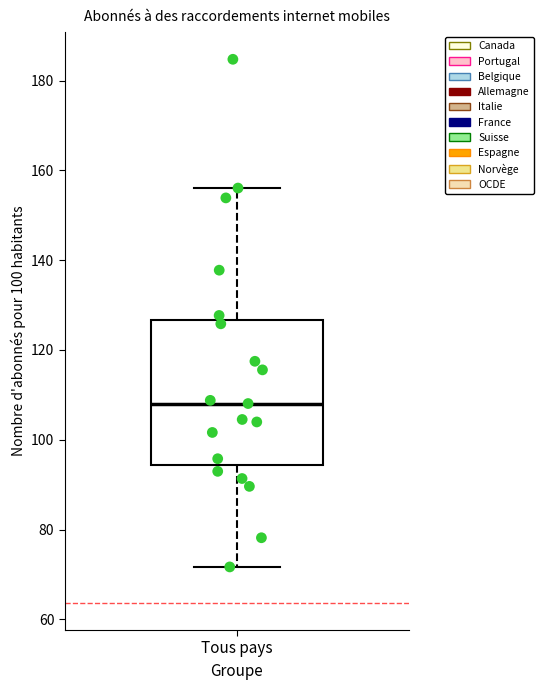

Transcribe this box plot: give where the median line is, the range the box spans, and where the two whiskers end, as read against the y-axis. The values are not printed on the chart, so give them approximately, as read against the axis.

median 108, box 94 to 126, whiskers 72 to 156